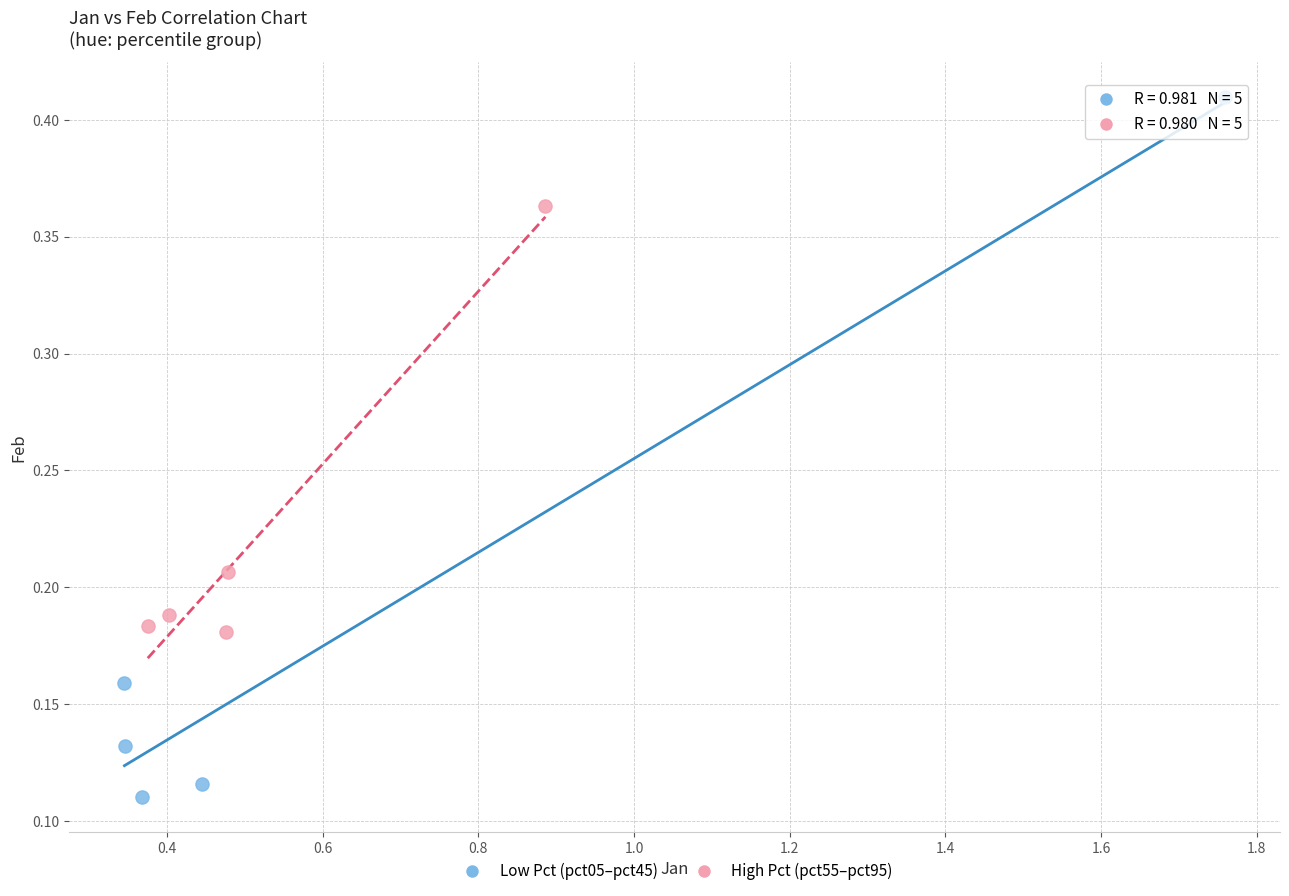

What are all the series names shown in the legend?

Low Pct (pct05–pct45), High Pct (pct55–pct95)